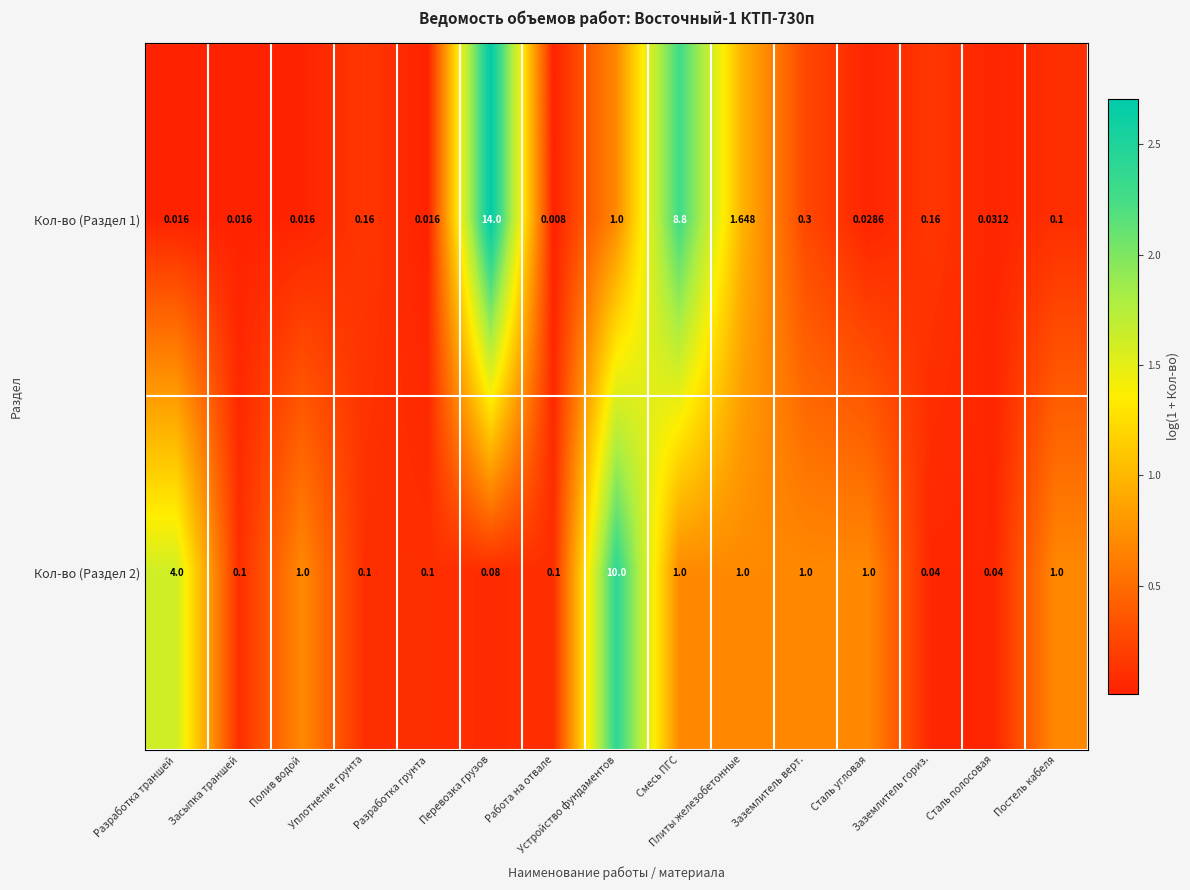

Which category has the highest value across all series?

Перевозка грузов